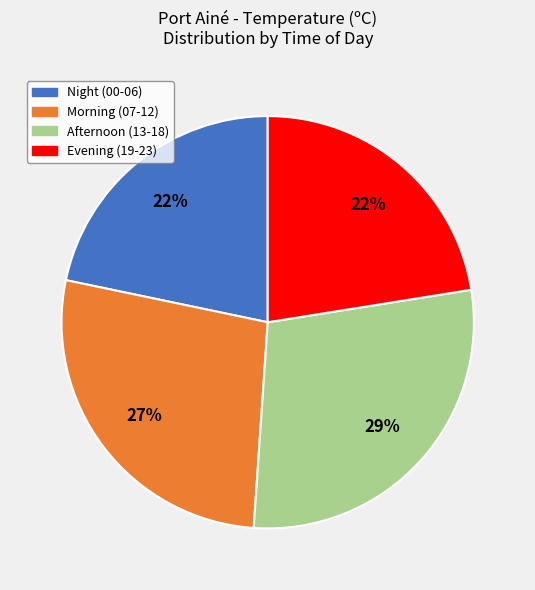

To the nearest percent, what is the difference between the largest and smallest slice percentages?

7%